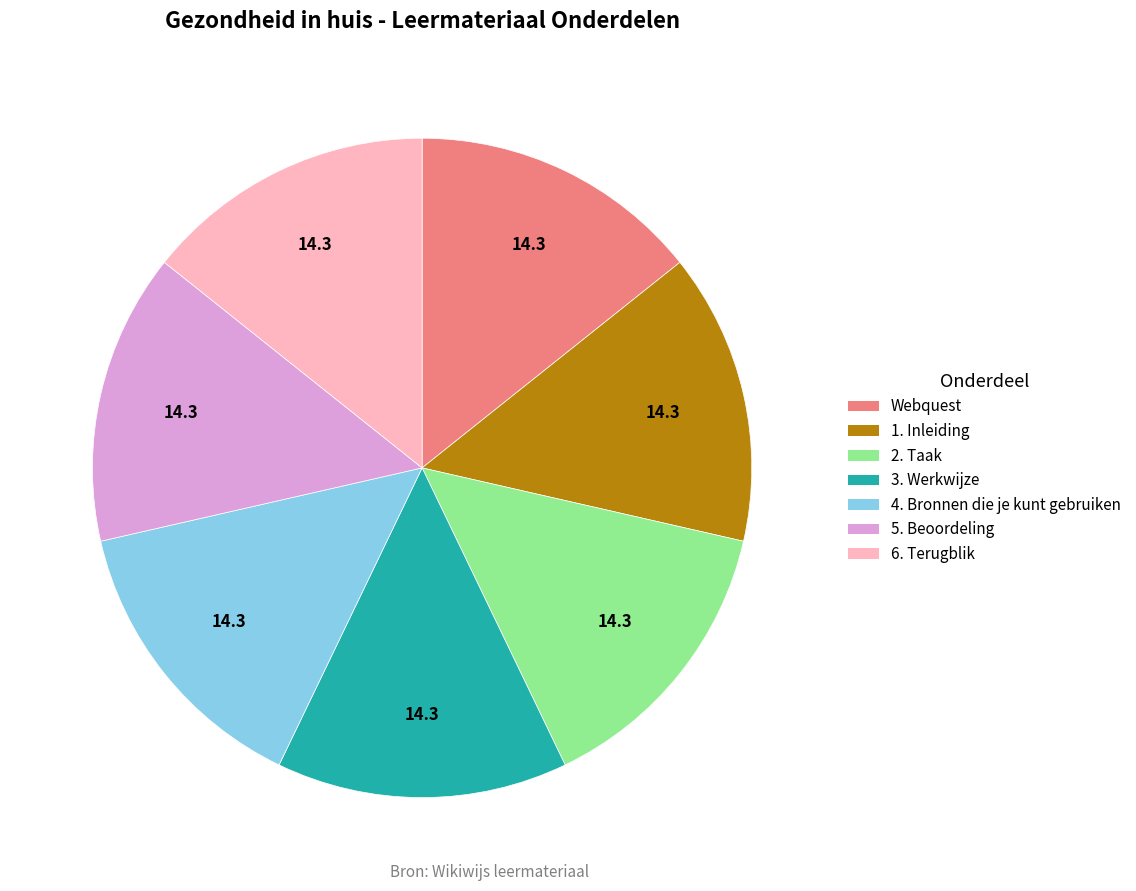

Approximately how many times larger is the value at Webquest compared to 5. Beoordeling?

1.0